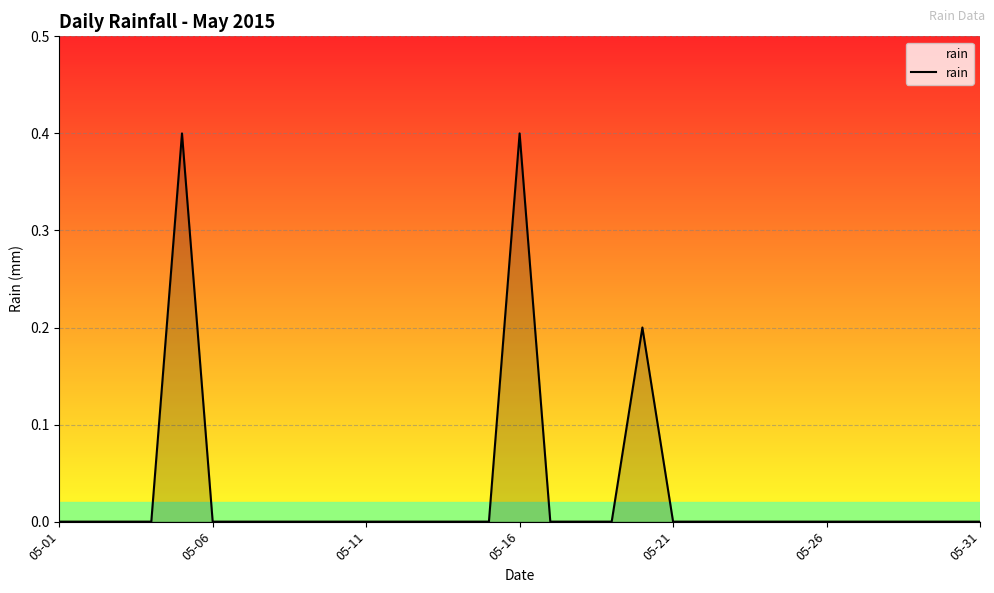

What is the difference between the maximum and minimum values?

0.4